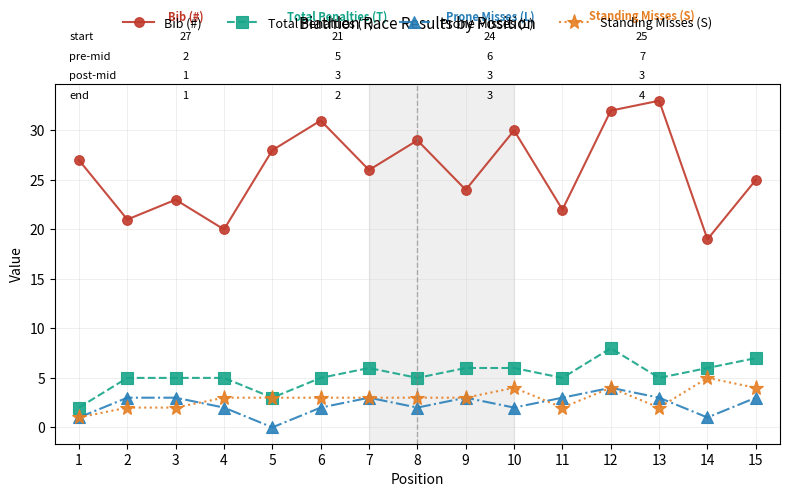

At which category is the sum across all series the highest?

12